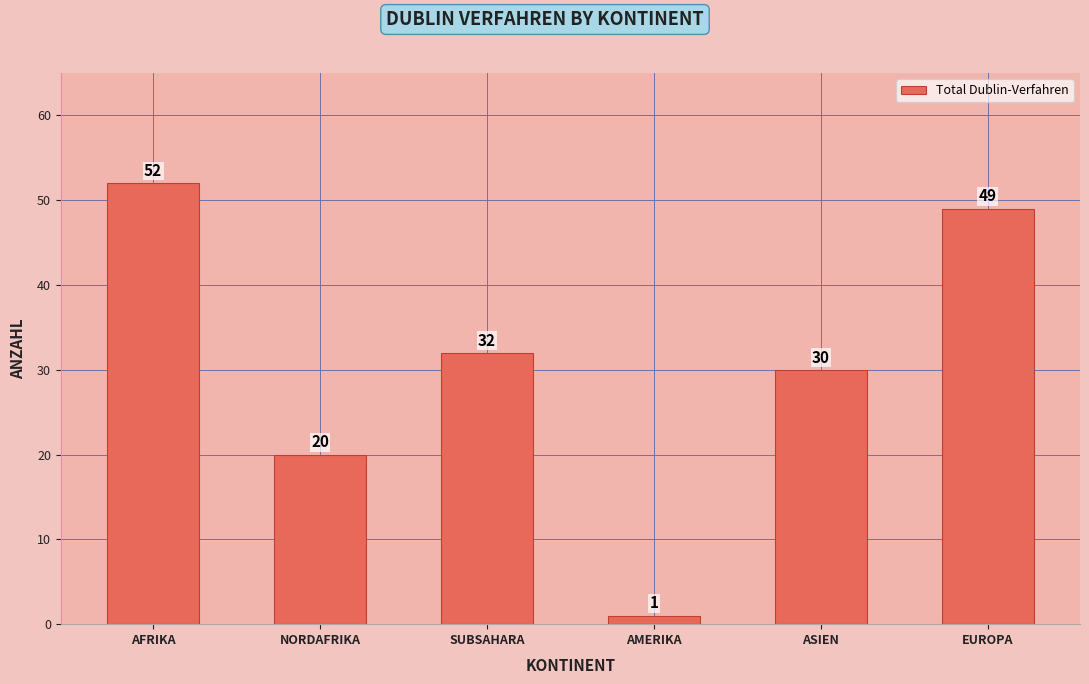

What is the change in value from SUBSAHARA to AMERIKA?

-31